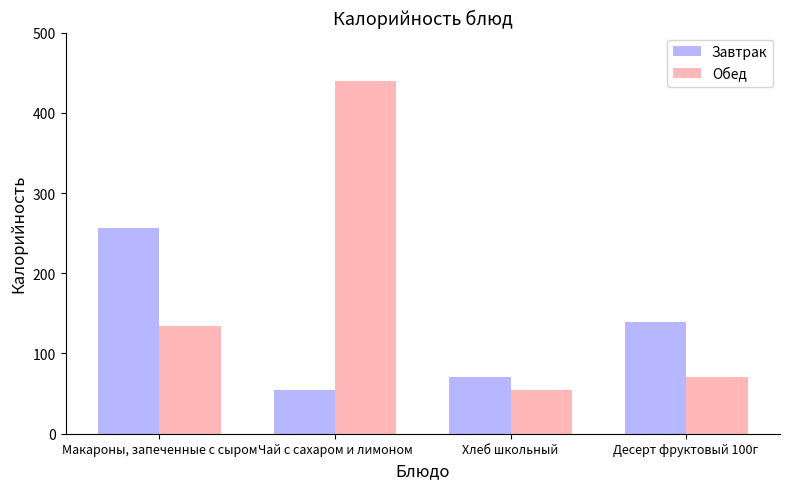

What is the difference between the highest and lowest values at Чай с сахаром и лимоном?

386